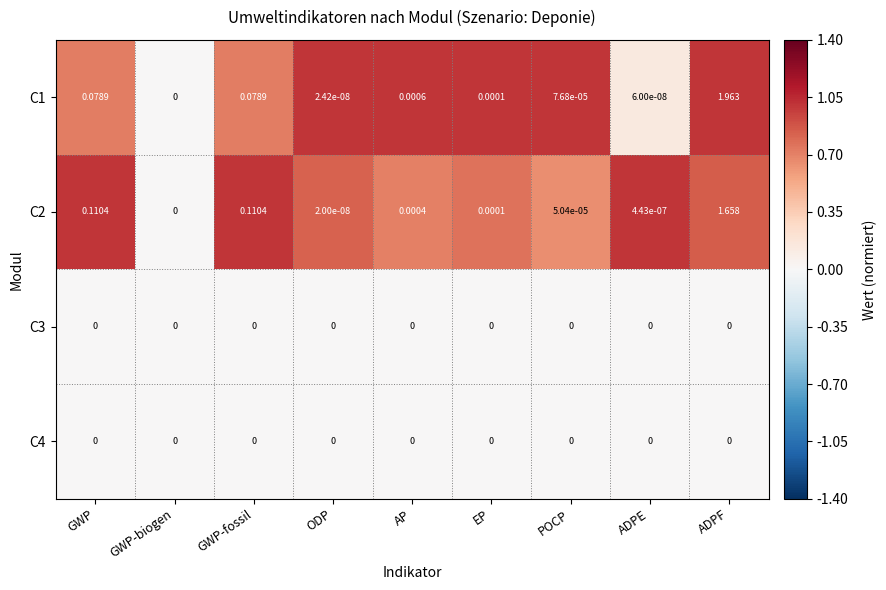

At which category is the sum across all series the highest?

ADPF